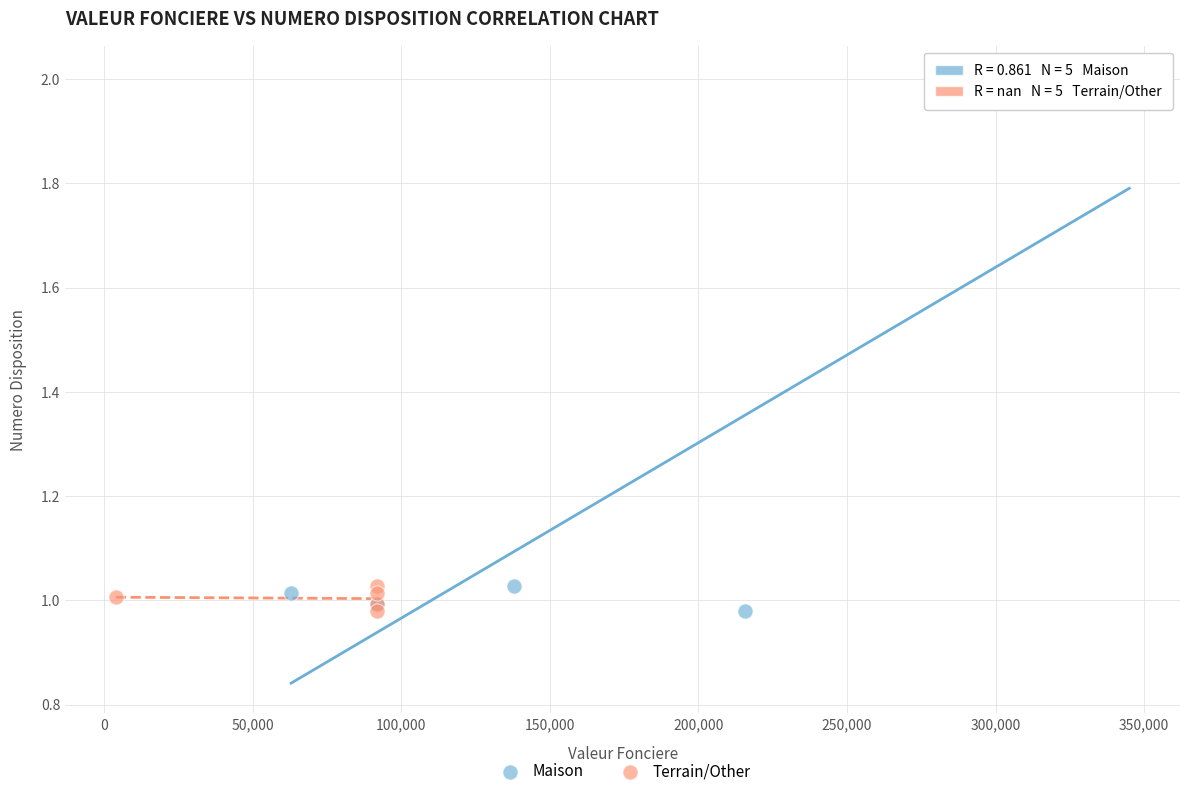

Which series has the widest spread of Y values?

Maison